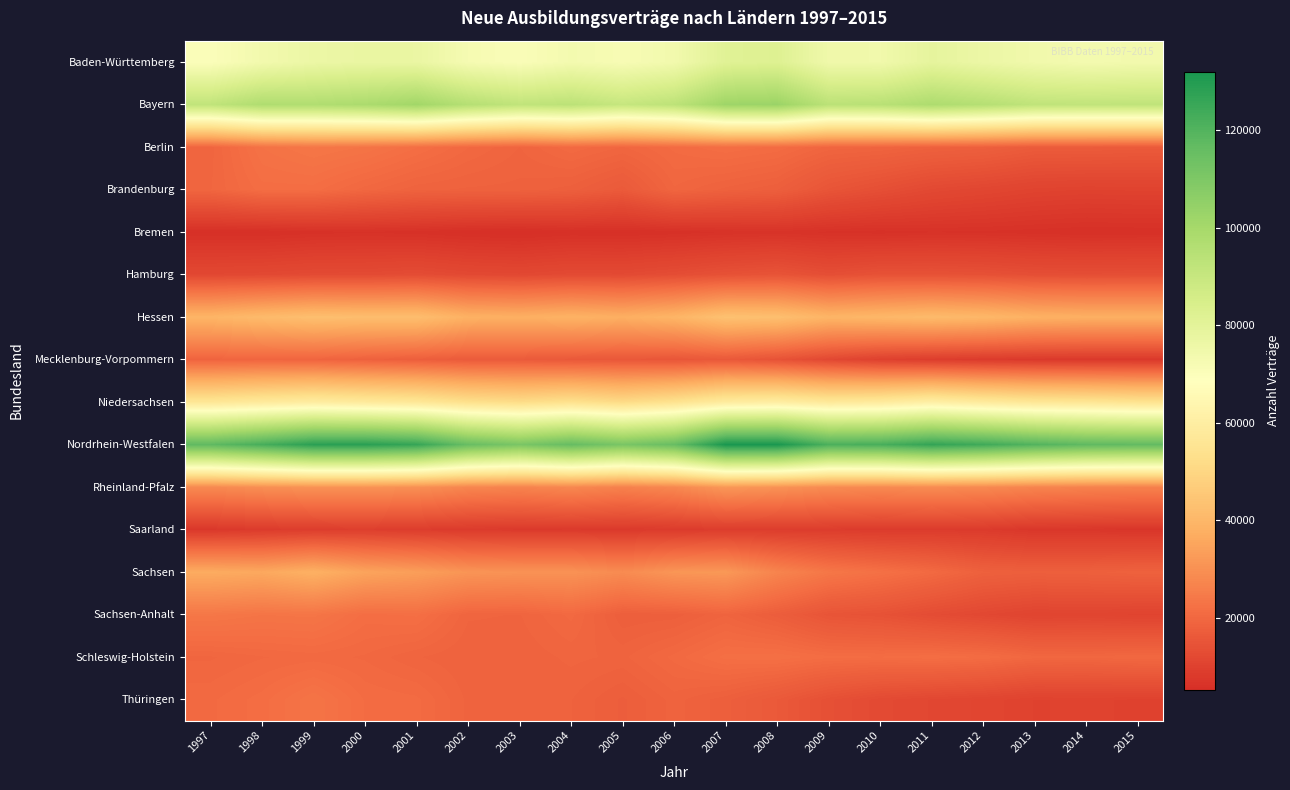

Reading left to right, transcribe all the data shown in this chart.

Baden-Württemberg: 1997=70197	1998=73818	1999=76332	2000=77289	2001=77067	2002=72582	2003=70803	2004=73278	2005=71853	2006=73992	2007=81216	2008=82185	2009=74811	2010=74550	2011=78813	2012=76317	2013=74391	2014=73197	2015=73821
Bayern: 1997=91989	1998=97059	1999=96801	2000=98295	2001=101223	2002=95316	2003=91926	2004=93396	2005=90219	2006=93006	2007=102204	2008=102987	2009=93564	2010=94326	2011=97746	2012=95310	2013=92130	2014=91815	2015=92091
Berlin: 1997=19449	1998=22638	1999=23721	2000=23085	2001=21690	2002=20193	2003=19152	2004=20535	2005=19638	2006=20799	2007=21561	2008=21021	2009=19485	2010=19173	2011=18396	2012=17973	2013=16785	2014=16800	2015=16539
Brandenburg: 1997=19629	1998=21399	1999=21369	2000=19896	2001=18825	2002=18576	2003=18492	2004=17919	2005=16416	2006=19572	2007=18489	2008=17721	2009=15066	2010=13623	2011=12120	2012=11370	2013=10551	2014=10239	2015=10404
Bremen: 1997=5685	1998=5631	1999=6012	2000=6147	2001=5982	2002=5535	2003=5304	2004=5757	2005=5643	2006=5901	2007=6291	2008=6489	2009=6132	2010=5979	2011=6219	2012=6144	2013=5955	2014=5733	2015=5796
Hamburg: 1997=11850	1998=12081	1999=12549	2000=12579	2001=13029	2002=12216	2003=11913	2004=12471	2005=12405	2006=13209	2007=14232	2008=14862	2009=13497	2010=14382	2011=14412	2012=14148	2013=13530	2014=13401	2015=13512
Hessen: 1997=39435	1998=41214	1999=42606	2000=42075	2001=42147	2002=38361	2003=37812	2004=38727	2005=37662	2006=39426	2007=43377	2008=42666	2009=39453	2010=40233	2011=41166	2012=40245	2013=38388	2014=37887	2015=37809
Mecklenburg-Vorpommern: 1997=19038	1998=19293	1999=19146	2000=18339	2001=17622	2002=16722	2003=16665	2004=16026	2005=15783	2006=15306	2007=16086	2008=14340	2009=11826	2010=9879	2011=8910	2012=8325	2013=7968	2014=7815	2015=7842
Niedersachsen: 1997=56268	1998=57942	1999=59382	2000=57927	2001=56673	2002=53364	2003=52059	2004=53826	2005=51531	2006=54276	2007=58809	2008=59880	2009=57396	2010=58317	2011=60846	2012=58236	2013=56382	2014=55812	2015=54573
Nordrhein-Westfalen: 1997=117366	1998=122589	1999=128436	2000=128640	2001=126069	2002=115512	2003=111045	2004=115986	2005=111189	2006=115671	2007=132033	2008=131901	2009=121503	2010=122310	2011=126552	2012=124017	2013=120084	2014=117396	2015=116772
Rheinland-Pfalz: 1997=28347	1998=29808	1999=30693	2000=30810	2001=29943	2002=27513	2003=26937	2004=27921	2005=26445	2006=28038	2007=31845	2008=30696	2009=28851	2010=28494	2011=28971	2012=28407	2013=27102	2014=26550	2015=26238
Saarland: 1997=7605	1998=8487	1999=9033	2000=9252	2001=8838	2002=8355	2003=8178	2004=8202	2005=8178	2006=8358	2007=8919	2008=8892	2009=8790	2010=8472	2011=8613	2012=8379	2013=7407	2014=7317	2015=7128
Sachsen: 1997=36753	1998=35919	1999=38145	2000=34749	2001=33363	2002=31125	2003=30666	2004=30615	2005=28863	2006=31464	2007=32007	2008=27117	2009=23817	2010=22248	2011=20511	2012=18309	2013=17889	2014=18081	2015=18543
Sachsen-Anhalt: 1997=23787	1998=23145	1999=23331	2000=21459	2001=21768	2002=19257	2003=19134	2004=20328	2005=17748	2006=17904	2007=19110	2008=17364	2009=14937	2010=14319	2011=12885	2012=11823	2013=10830	2014=11025	2015=10644
Schleswig-Holstein: 1997=19581	1998=20103	1999=20370	2000=20067	2001=19212	2002=18672	2003=18768	2004=19314	2005=19035	2006=20340	2007=21858	2008=22044	2009=21315	2010=21231	2011=21546	2012=21156	2013=19932	2014=19797	2015=20196
Thüringen: 1997=20541	1998=21402	1999=23091	2000=21084	2001=20790	2002=19026	2003=18780	2004=18684	2005=17571	2006=18894	2007=17847	2008=16176	2009=13869	2010=12420	2011=11676	2012=11103	2013=10221	2014=10332	2015=10185